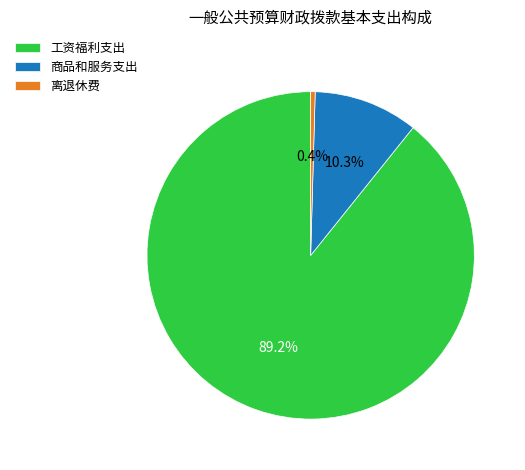

What is the smallest slice in the pie chart?

离退休费